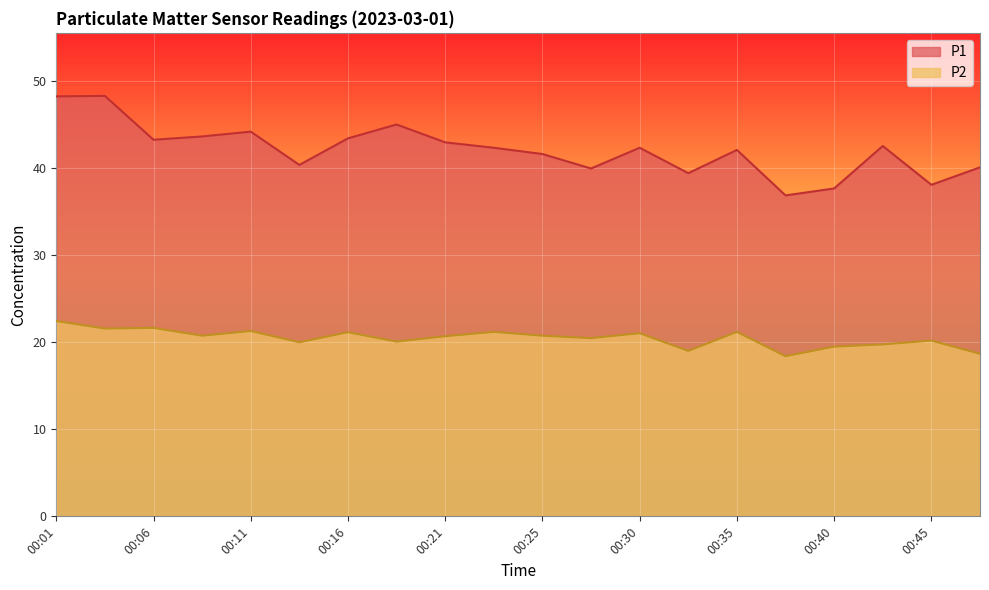

How many lines are shown in the chart?

2